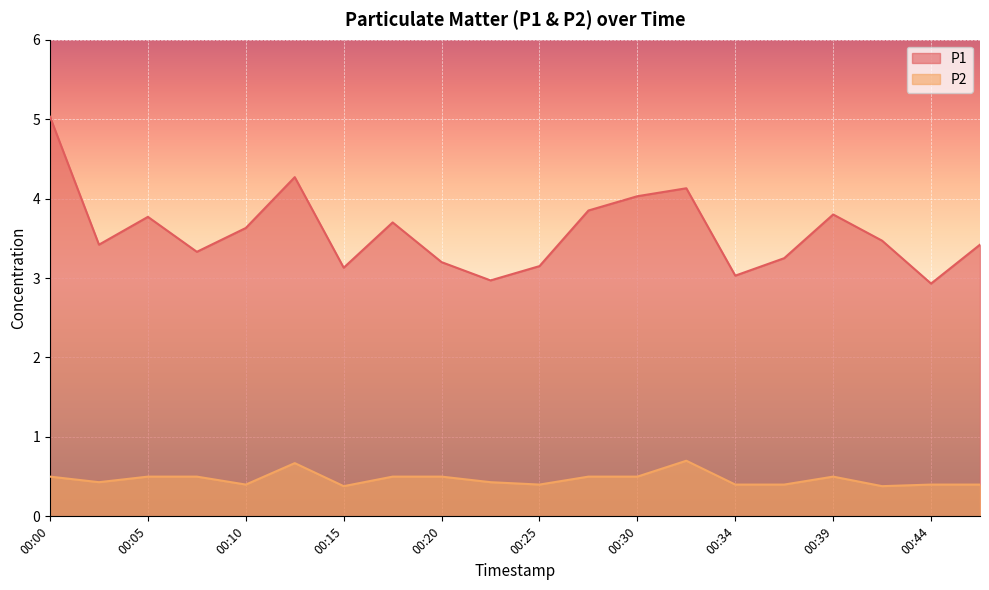

Which series has the largest total across all categories?

P1